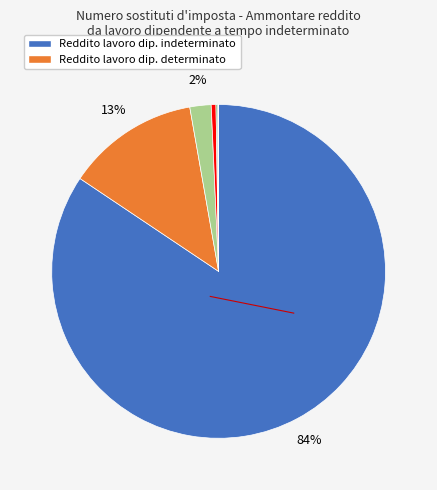

Does any single category account for the majority?

Yes